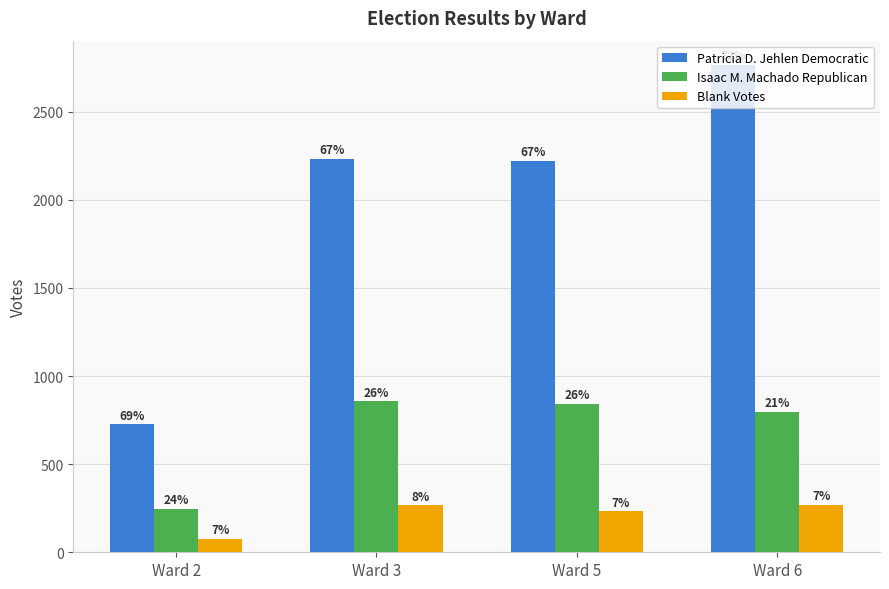

What are all the series names shown in the legend?

Patricia D. Jehlen Democratic, Isaac M. Machado Republican, Blank Votes